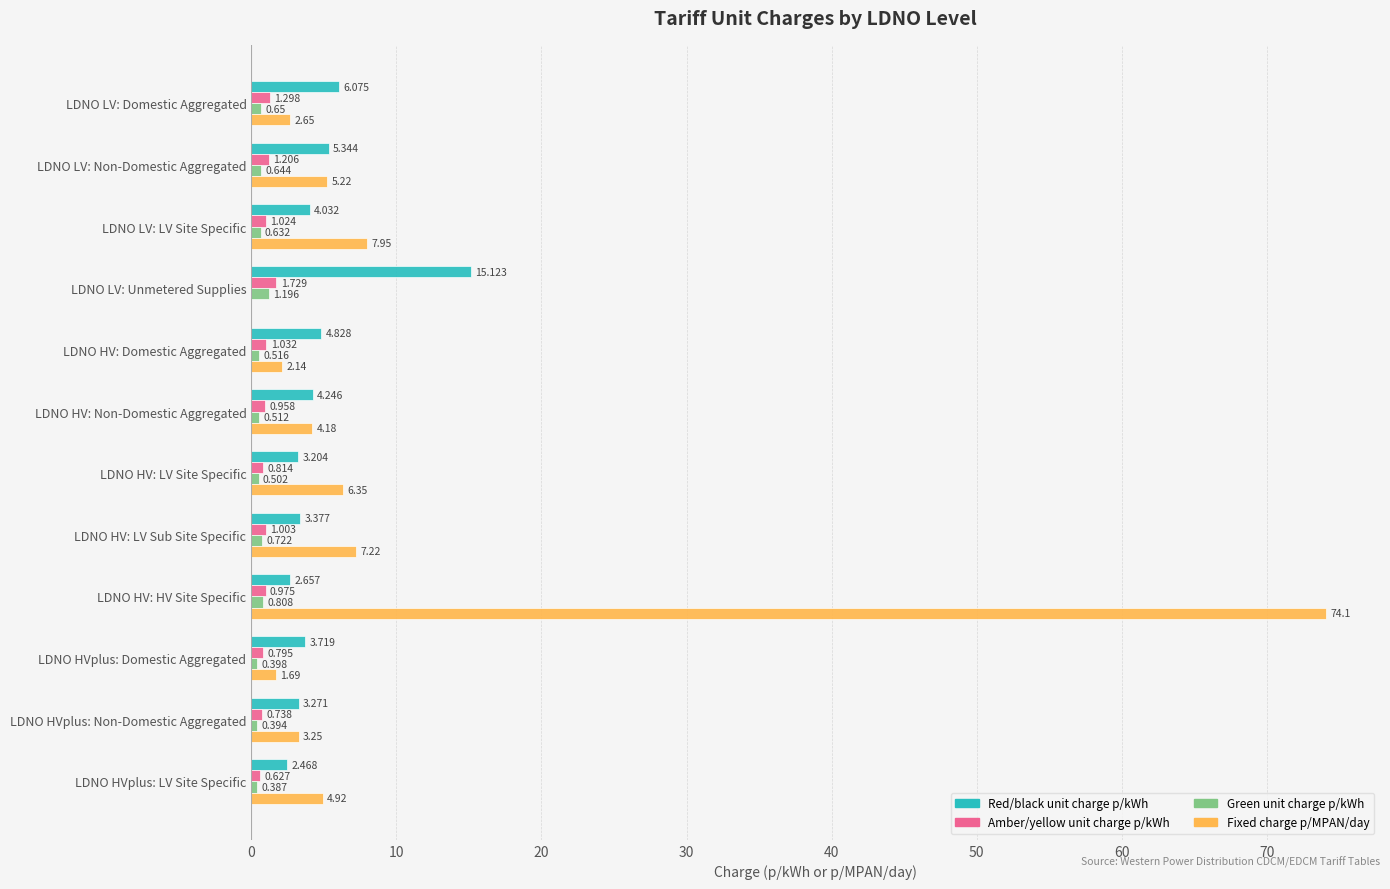

At which label does Amber/yellow unit charge p/kWh reach its peak?

LDNO LV: Unmetered Supplies